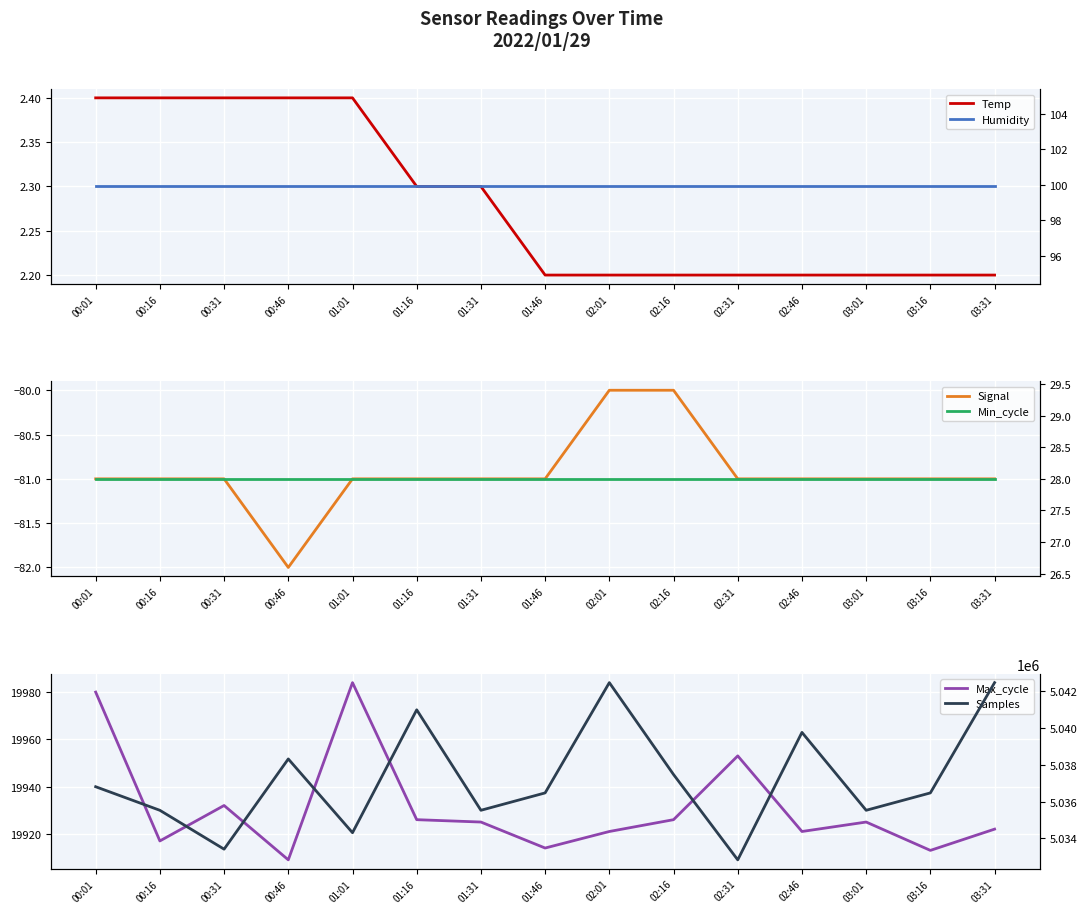

Is it true that Max_cycle equals 9492.1 at 02:31?

False